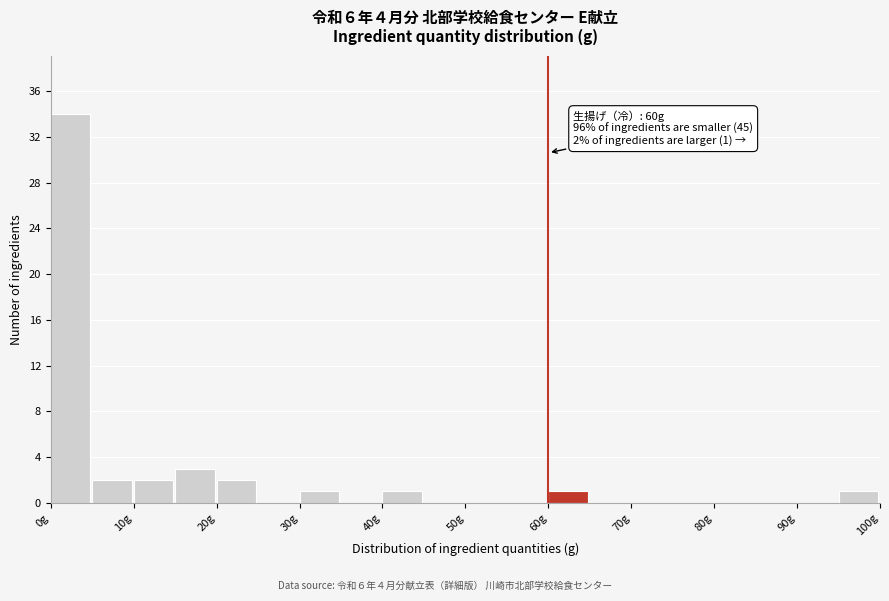

Which range on the x-axis has the tallest bar?

0 to 5